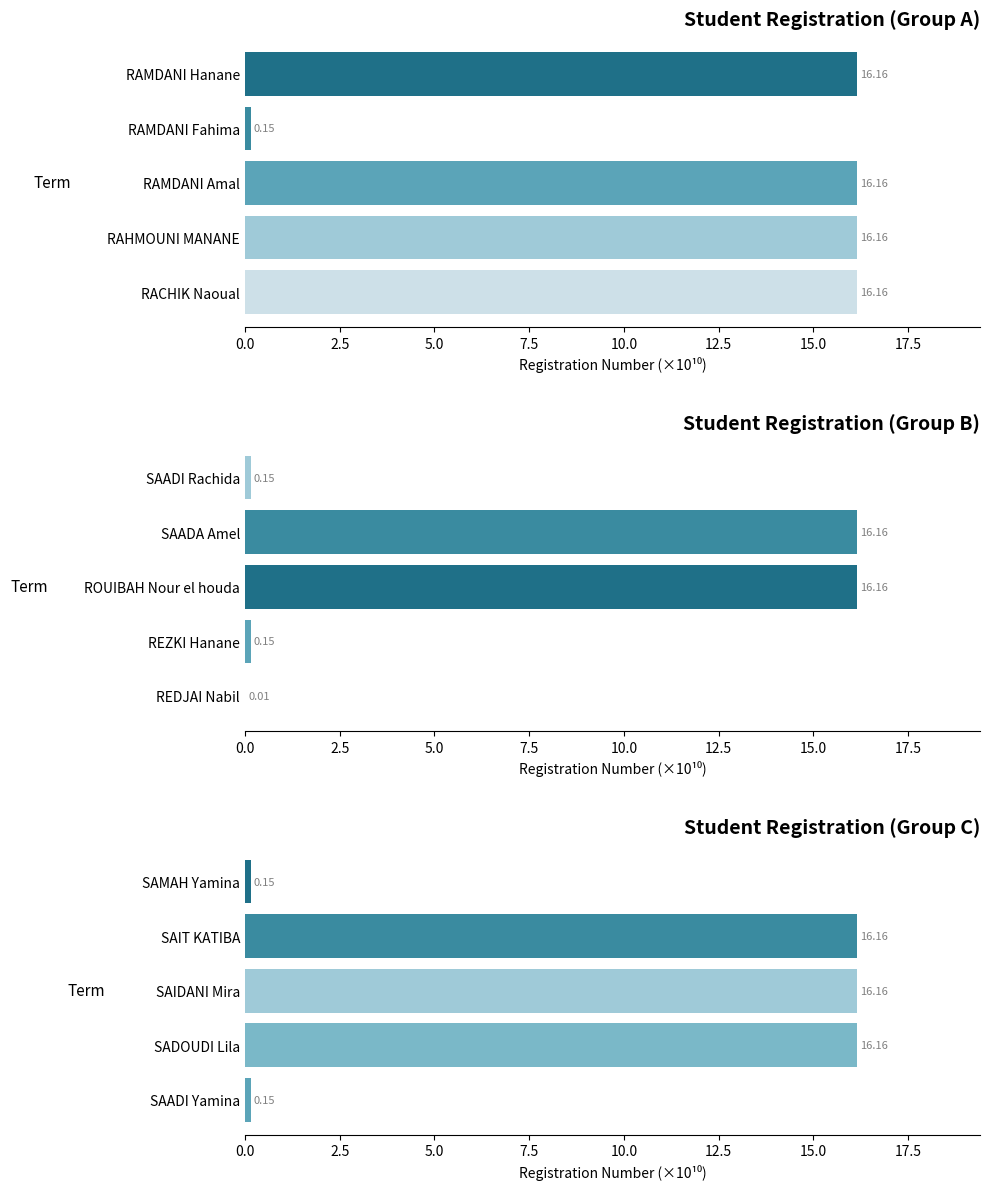

Between 0.0 and 2.5, which series saw the biggest shift?

Group C